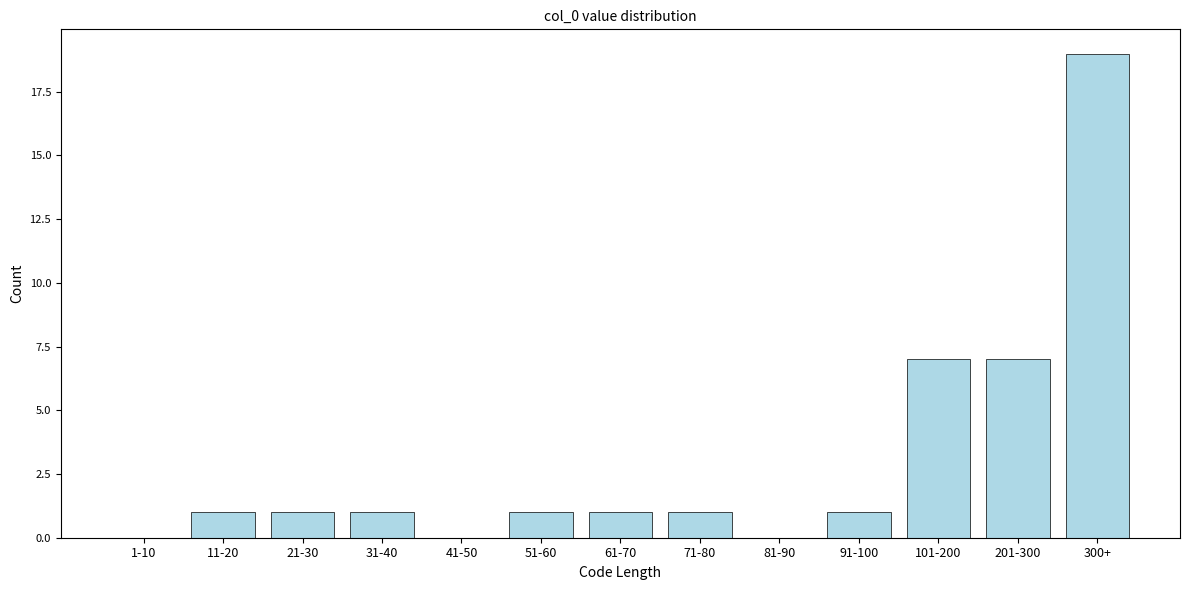

Reading left to right, transcribe all the data shown in this chart.

1-10=0	11-20=1	21-30=1	31-40=1	41-50=0	51-60=1	61-70=1	71-80=1	81-90=0	91-100=1	101-200=7	201-300=7	300+=19